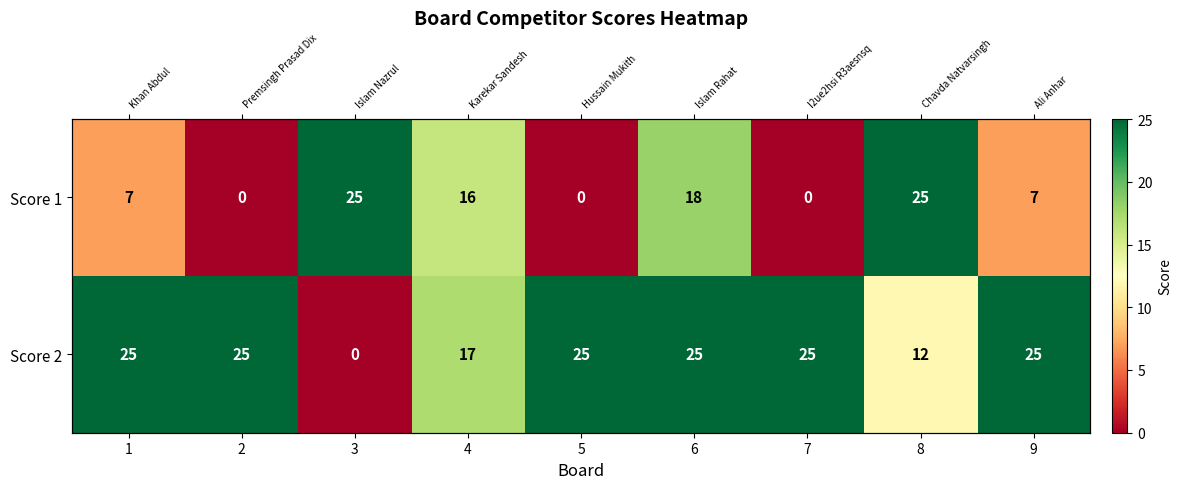

Which series changed the most between 1 and 6?

Score 1